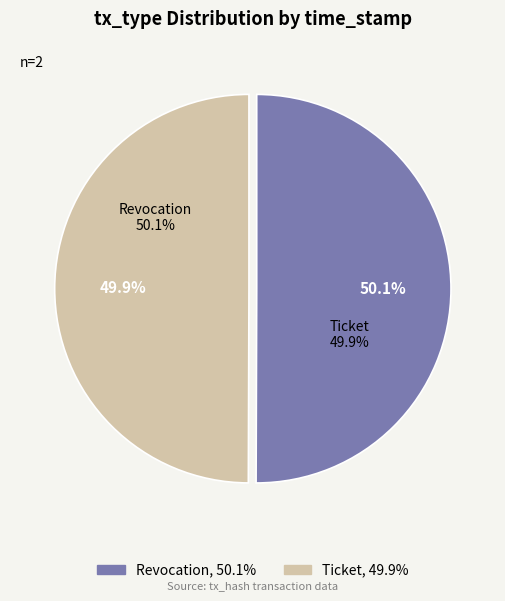

Is there a majority slice in this chart?

Yes